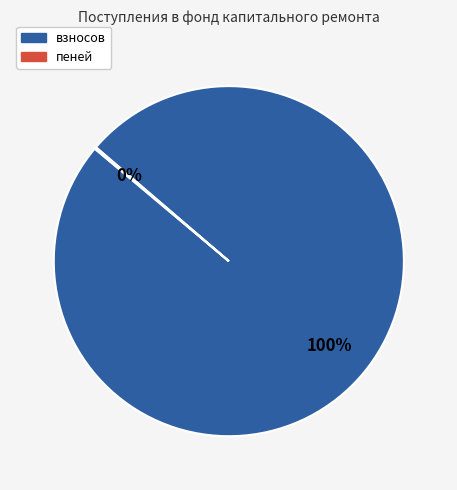

What percentage is the взносов slice, to the nearest percent?

100%